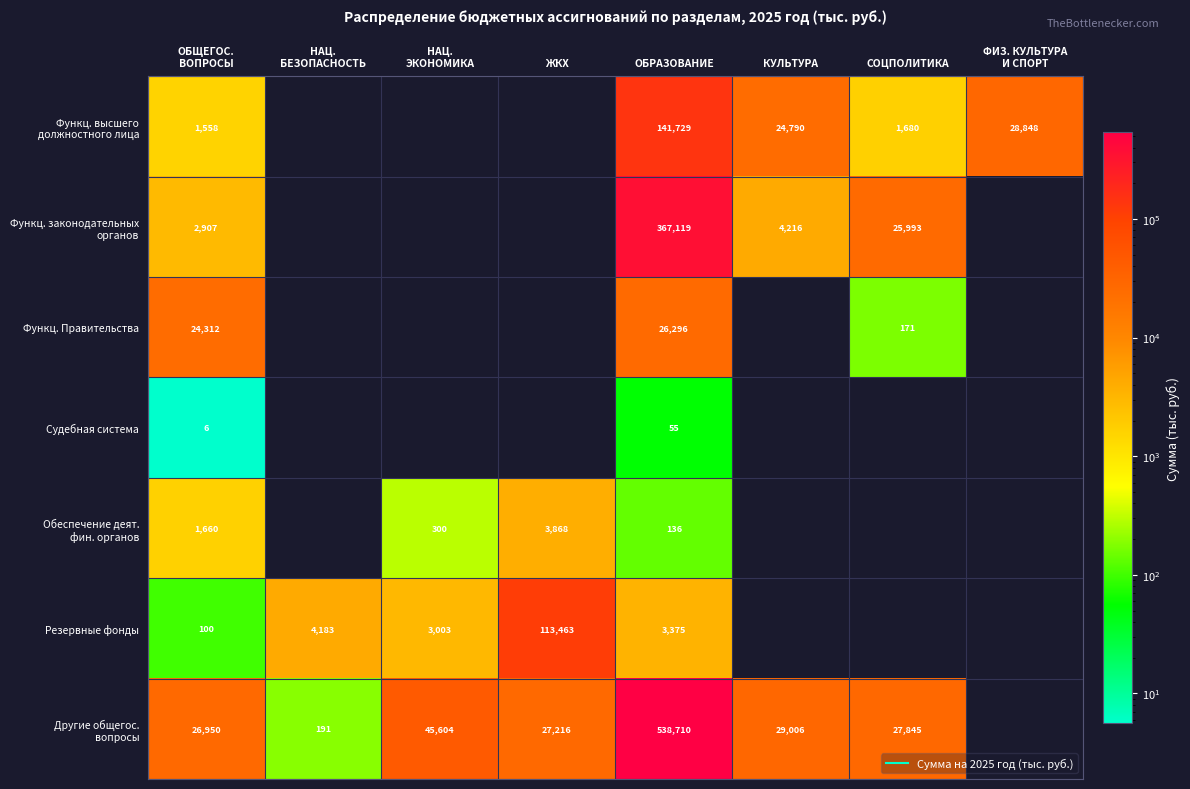

True or false: Другие общегос. вопросы has a value of 23833.6 at НАЦ. ЭКОНОМИКА.

False